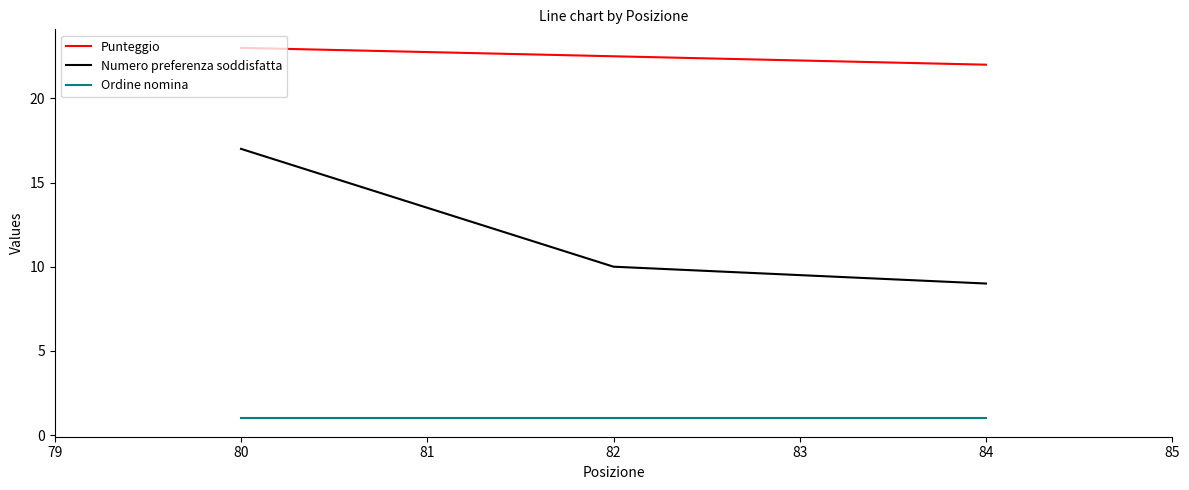

List the series in order of their peak value, highest first.

Punteggio, Numero preferenza soddisfatta, Ordine nomina